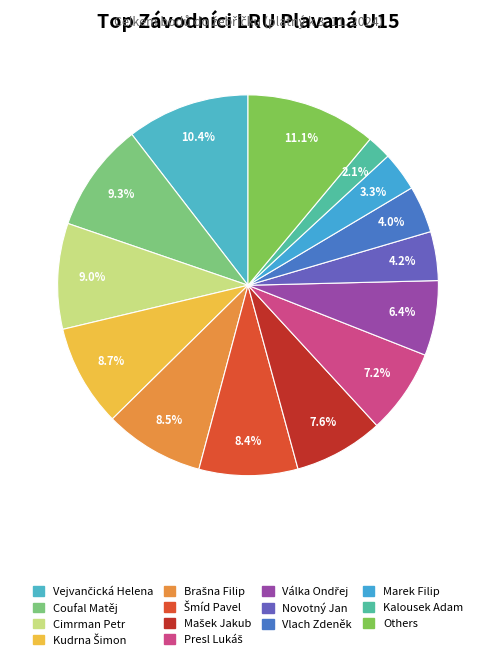

To the nearest percent, what is the difference between the largest and smallest slice percentages?

9%